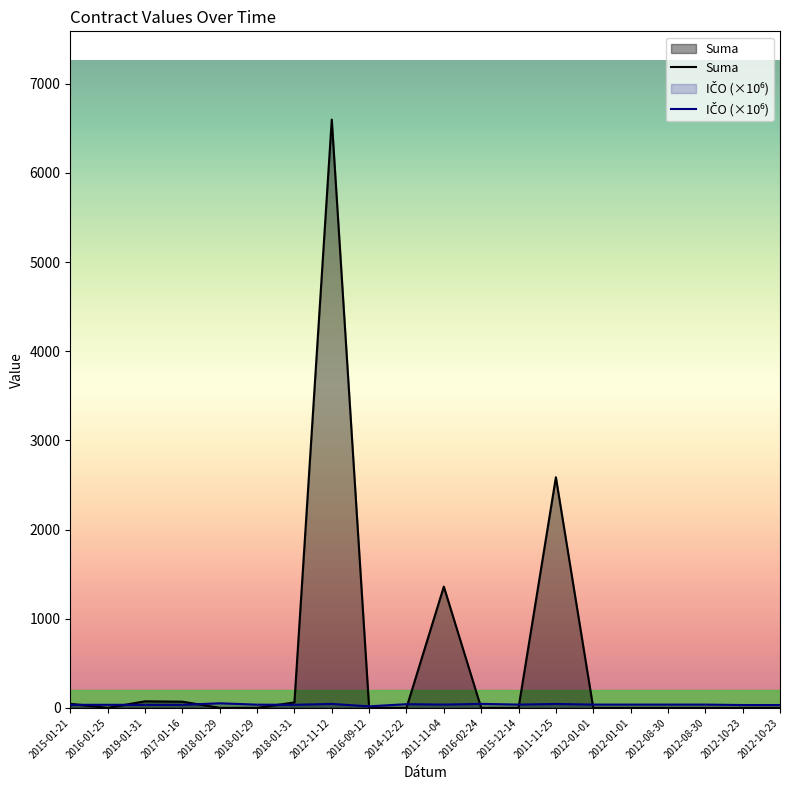

Rank the series by their maximum value, from highest to lowest.

Suma, IČO (×10⁶)